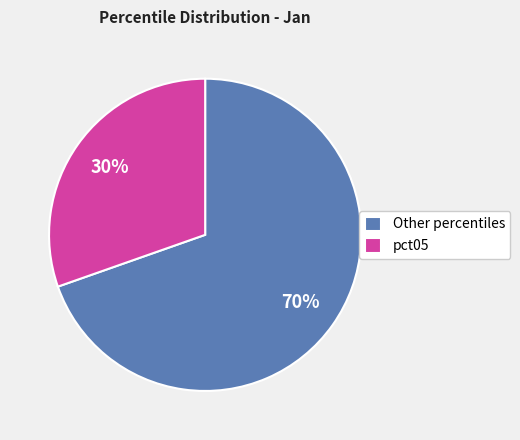

Which slice represents more than half of the pie?

Other percentiles